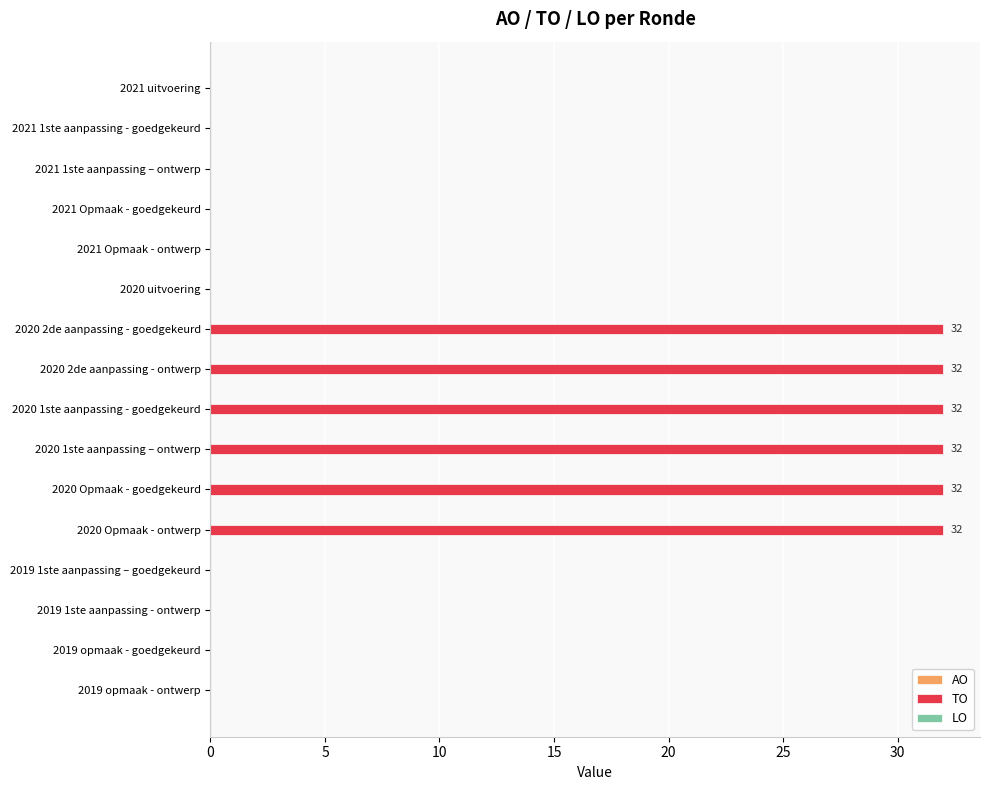

The chart shows a value of 16 at 2021 Opmaak - ontwerp. True or false?

False